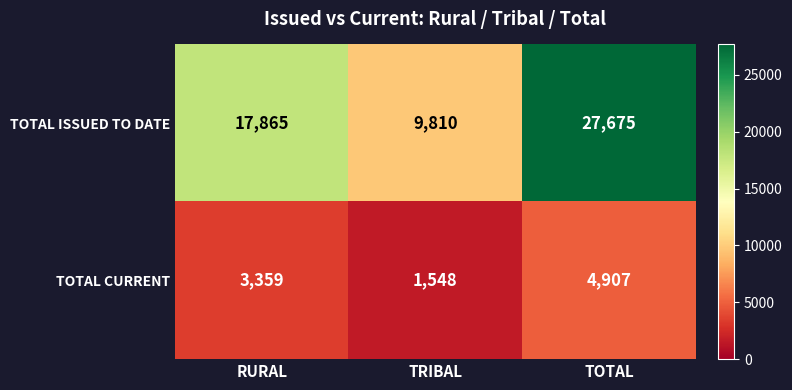

Which label corresponds to the smallest value in the chart?

TRIBAL